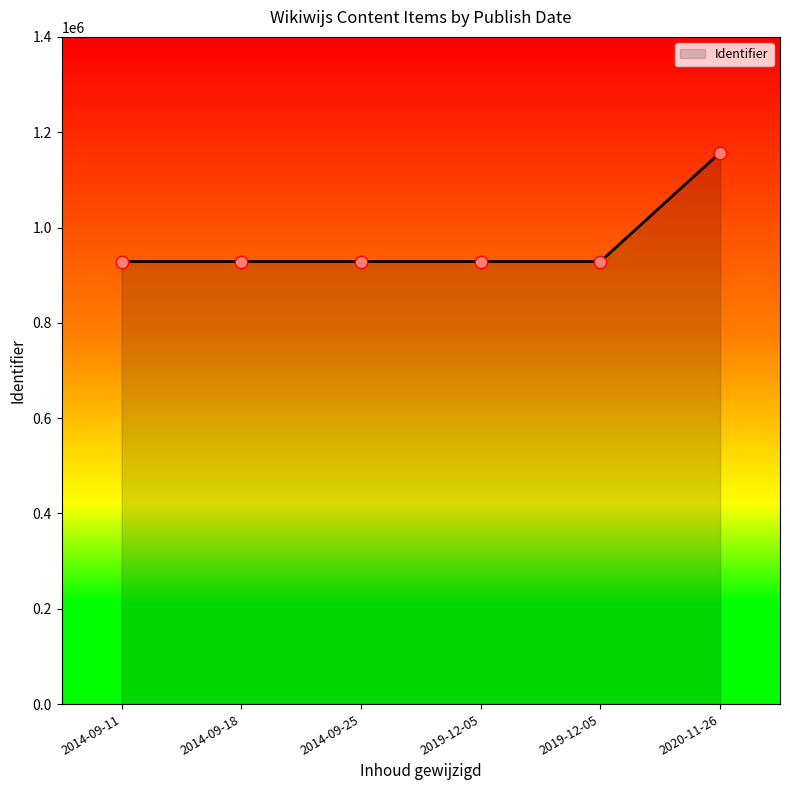

How many distinct data groups are displayed?

1